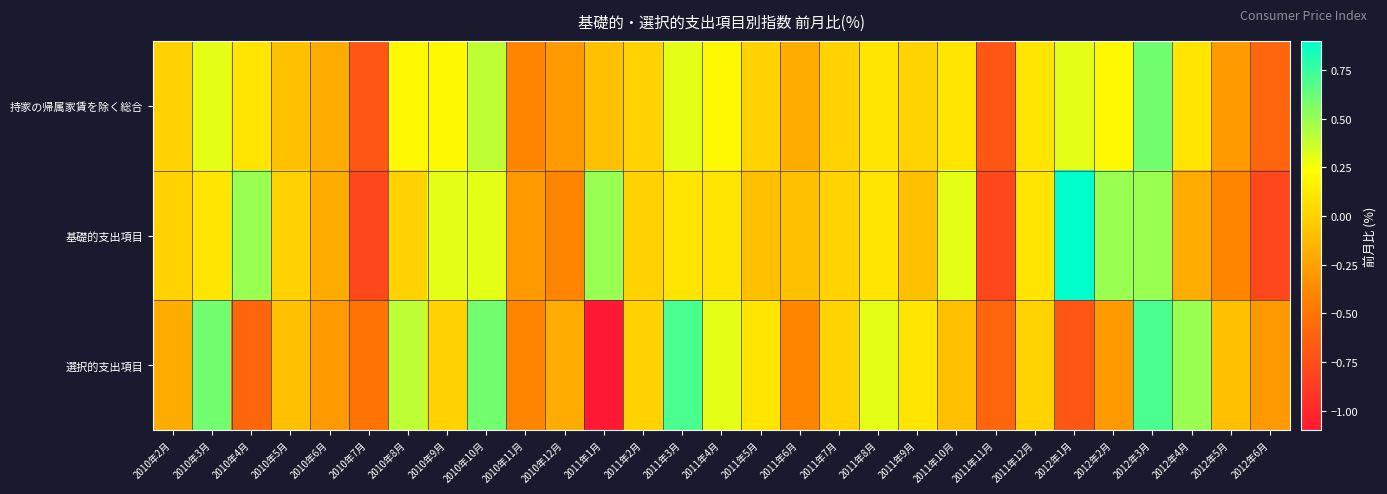

Between 2010年2月 and 2010年11月, which series saw the biggest shift?

持家の帰属家賃を除く総合